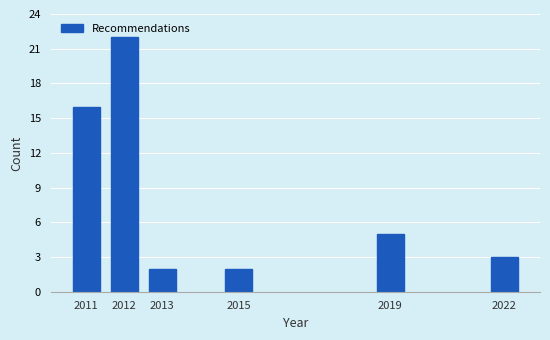

What is the value of the 6th bar from the left?

3